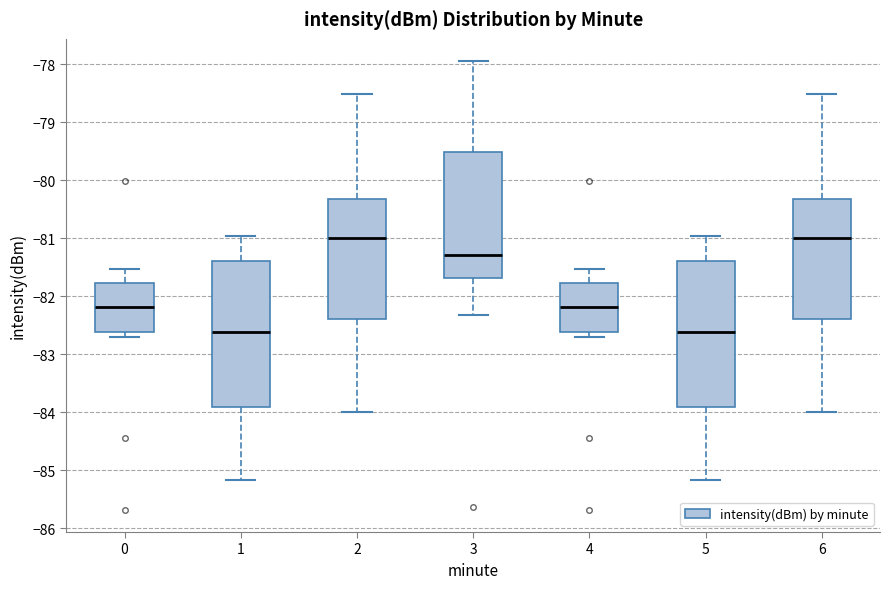

Reading left to right, read every box against the y-axis: the position of its median line, the range the box covers, and the ends of its whiskers. The values are not printed on the chart, so give them approximately, as read against the axis.

0: median -82.2, box -82.6 to -81.8, whiskers -82.7 to -81.5
1: median -82.6, box -83.9 to -81.4, whiskers -85.2 to -81.0
2: median -81.0, box -82.4 to -80.3, whiskers -84.0 to -78.5
3: median -81.3, box -81.7 to -79.5, whiskers -82.3 to -77.9
4: median -82.2, box -82.6 to -81.8, whiskers -82.7 to -81.5
5: median -82.6, box -83.9 to -81.4, whiskers -85.2 to -81.0
6: median -81.0, box -82.4 to -80.3, whiskers -84.0 to -78.5